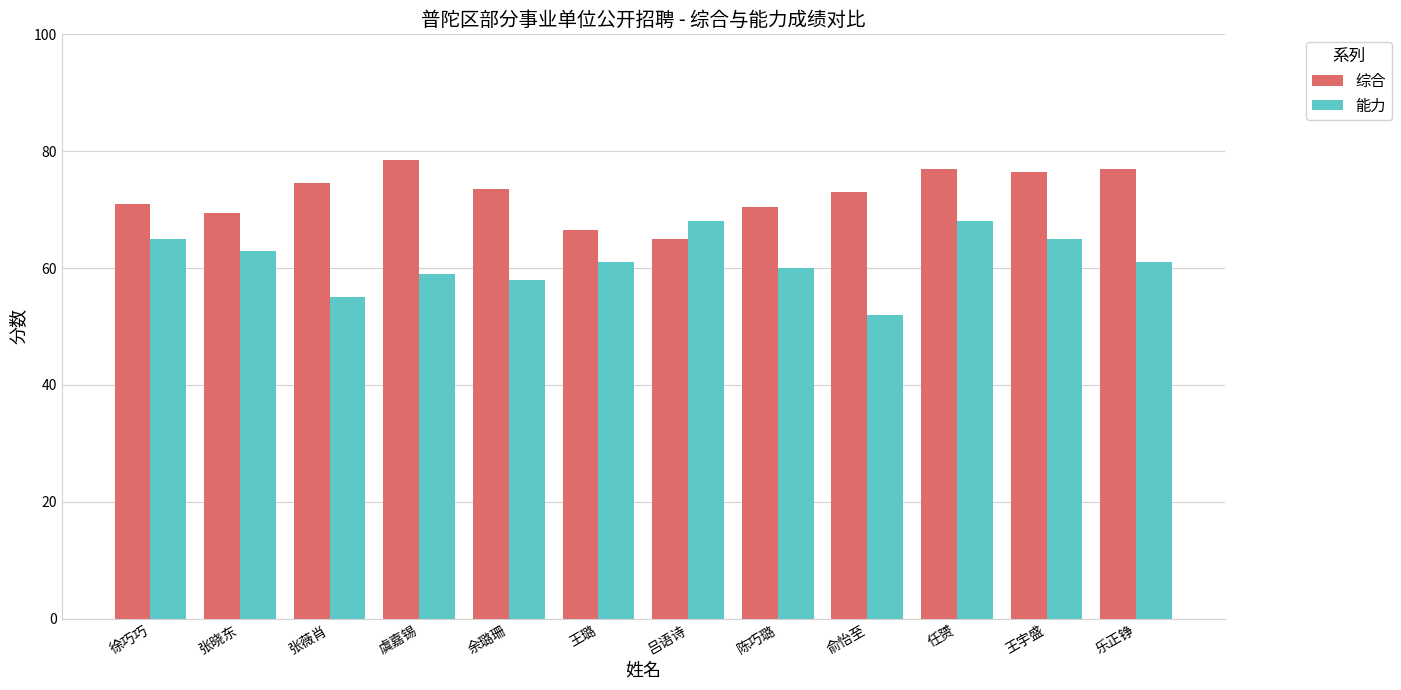

At which label does 能力 first exceed 61?

徐巧巧